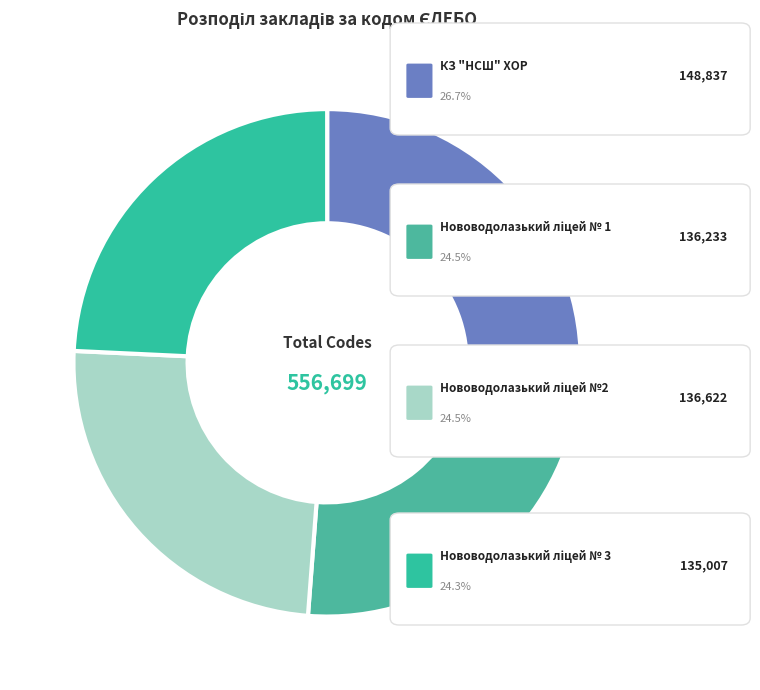

Which slice is the smallest?

Нововодолазький ліцей № 3